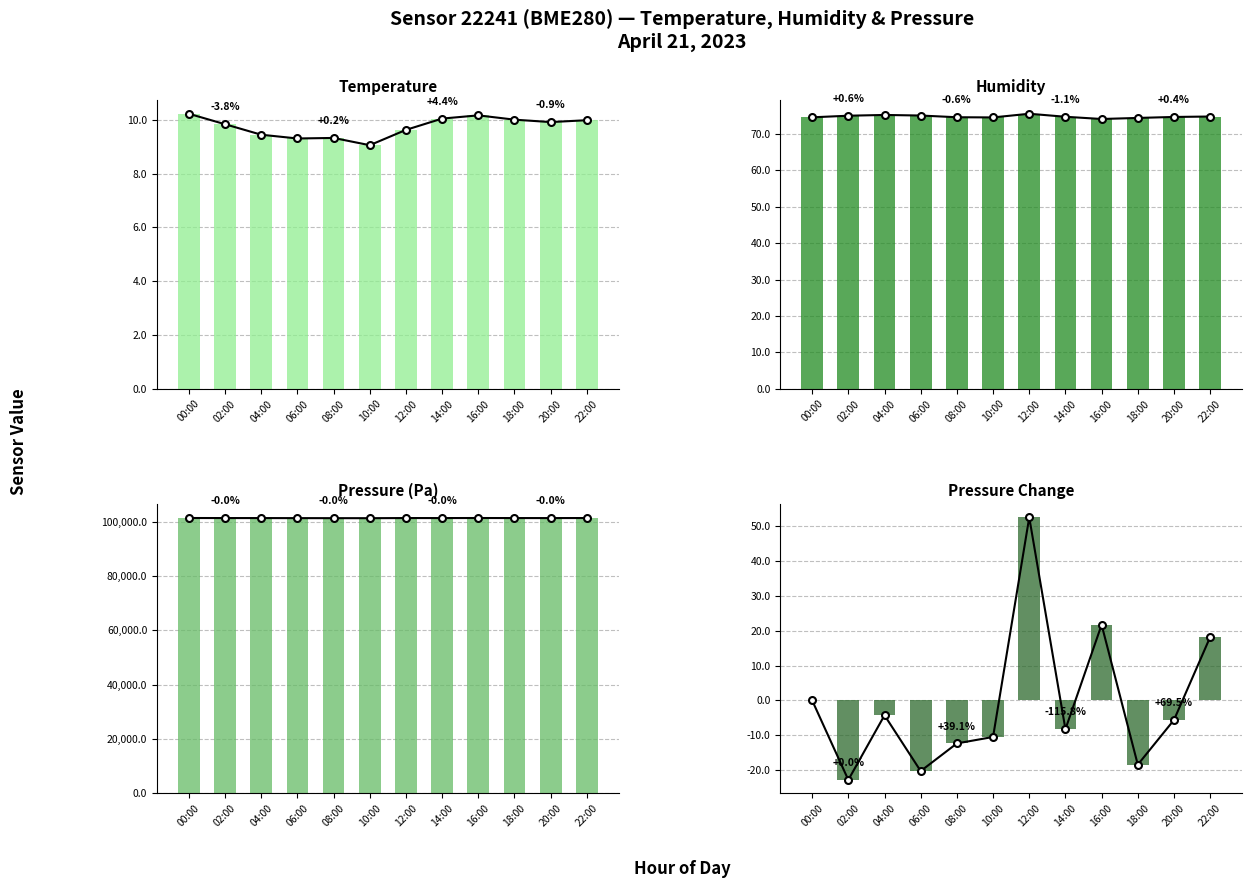

What position from the left is 20:00?

11